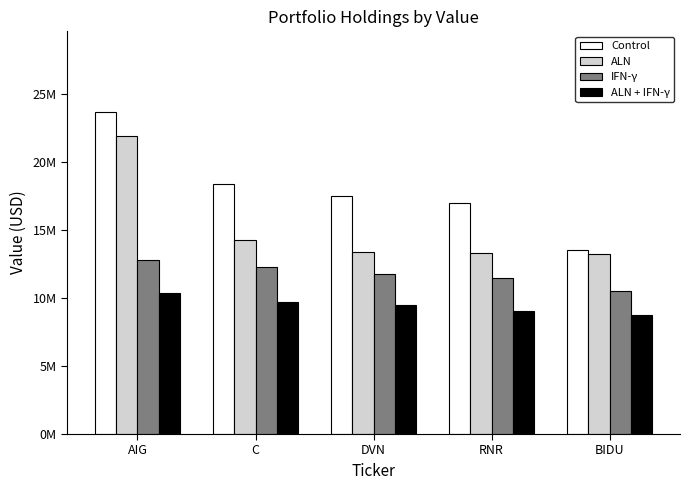

At which category is the sum across all series the highest?

AIG